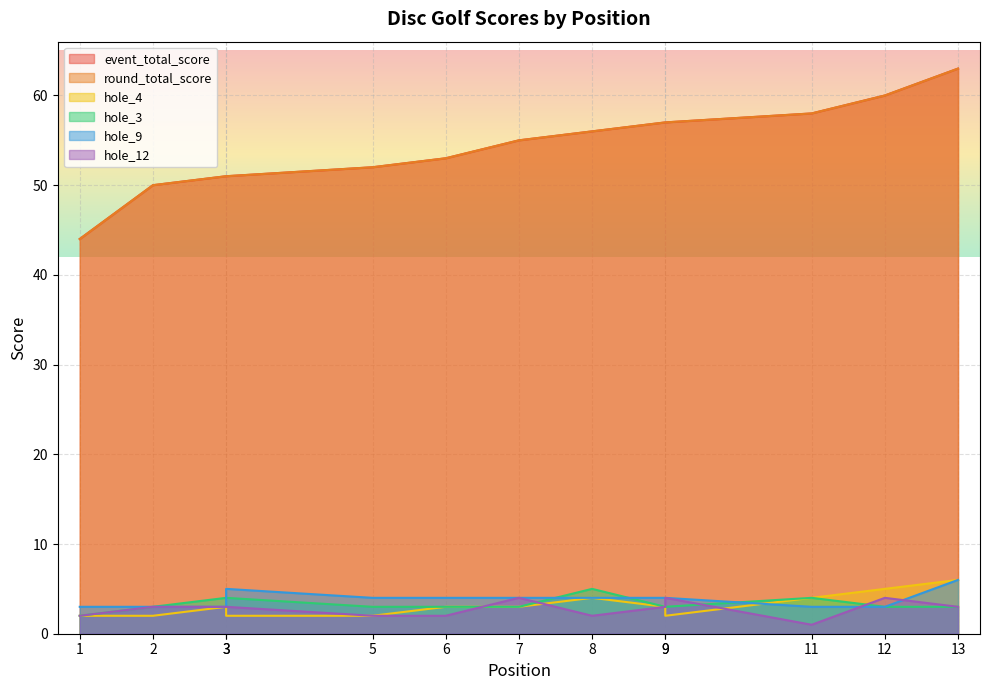

What are all the series names shown in the legend?

event_total_score, round_total_score, hole_4, hole_3, hole_9, hole_12